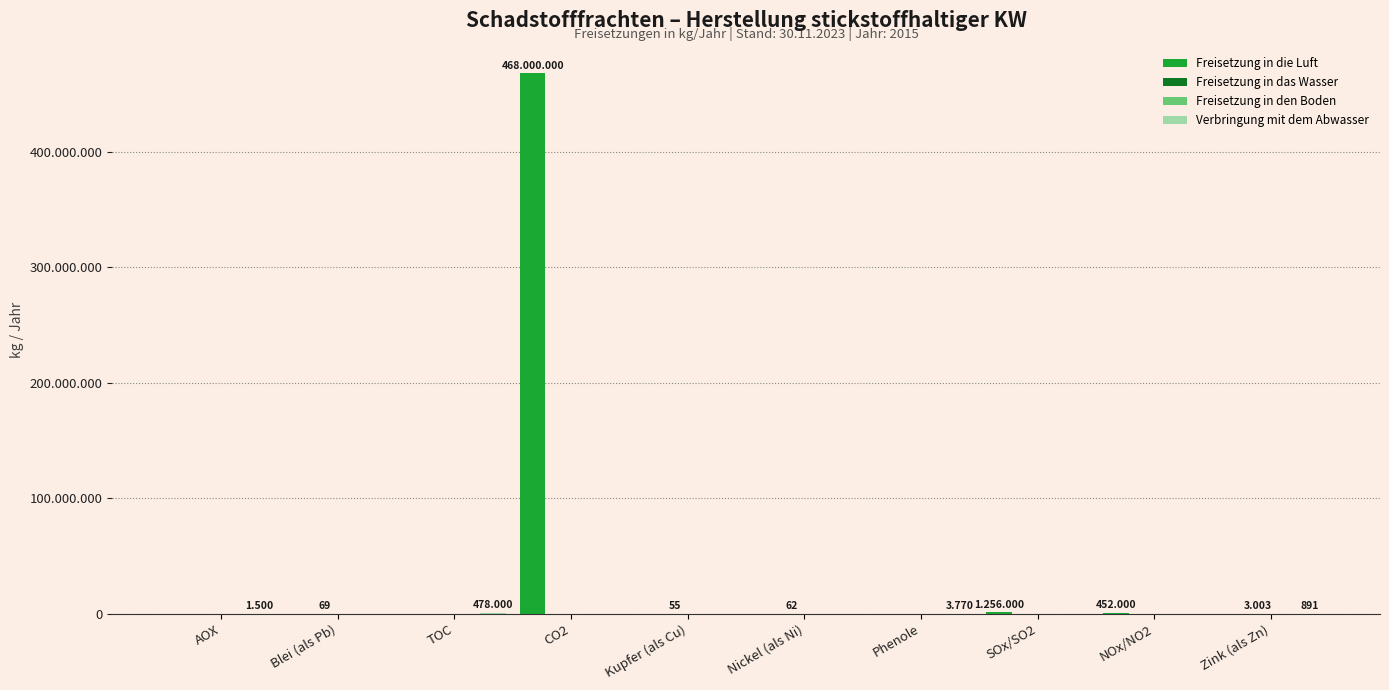

Reading left to right, list all the values displayed in this chart.

Freisetzung in die Luft: AOX=0	Blei (als Pb)=0	TOC=0	CO2=468000000	Kupfer (als Cu)=0	Nickel (als Ni)=0	Phenole=0	SOx/SO2=1256000	NOx/NO2=452000	Zink (als Zn)=0
Freisetzung in das Wasser: AOX=0	Blei (als Pb)=69	TOC=0	CO2=0	Kupfer (als Cu)=55	Nickel (als Ni)=62	Phenole=0	SOx/SO2=0	NOx/NO2=0	Zink (als Zn)=3003
Freisetzung in den Boden: AOX=0	Blei (als Pb)=0	TOC=0	CO2=0	Kupfer (als Cu)=0	Nickel (als Ni)=0	Phenole=0	SOx/SO2=0	NOx/NO2=0	Zink (als Zn)=0
Verbringung mit dem Abwasser: AOX=1500	Blei (als Pb)=0	TOC=478000	CO2=0	Kupfer (als Cu)=0	Nickel (als Ni)=0	Phenole=3770	SOx/SO2=0	NOx/NO2=0	Zink (als Zn)=891